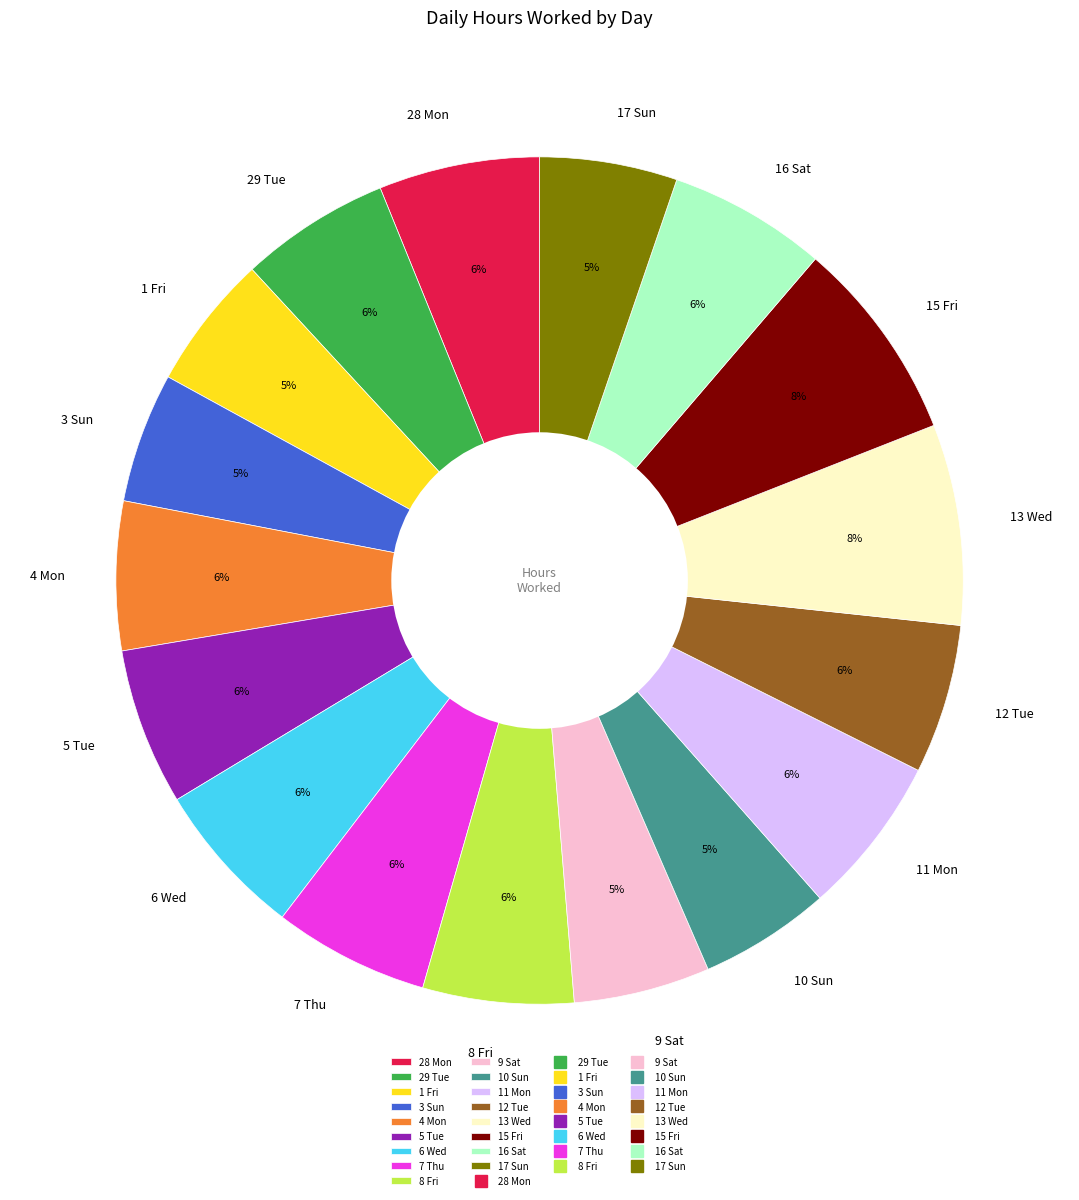

How many slices are in this pie chart?

17